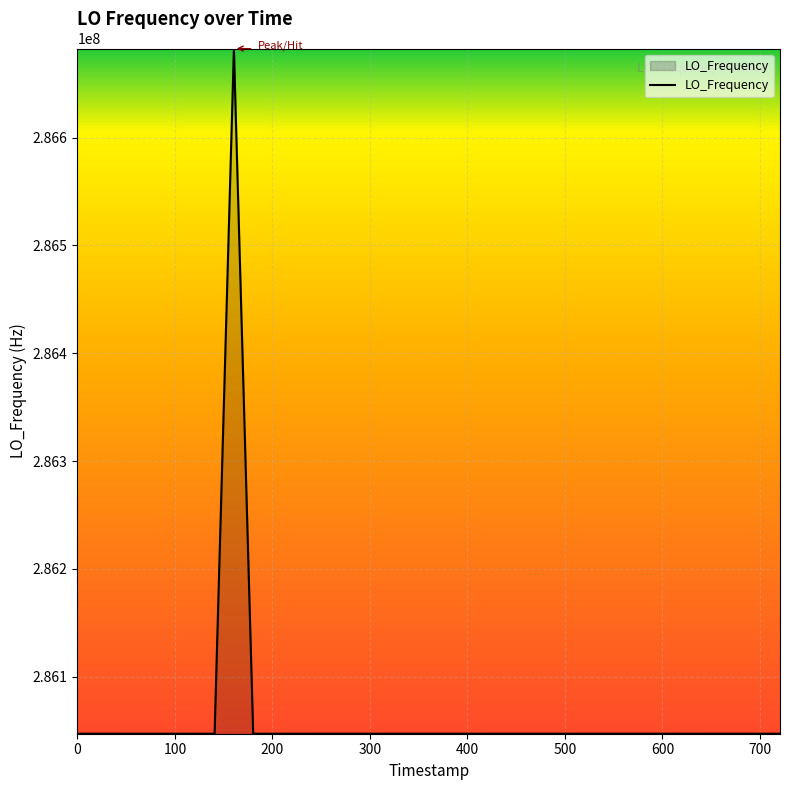

Count the number of categories in the chart.

40